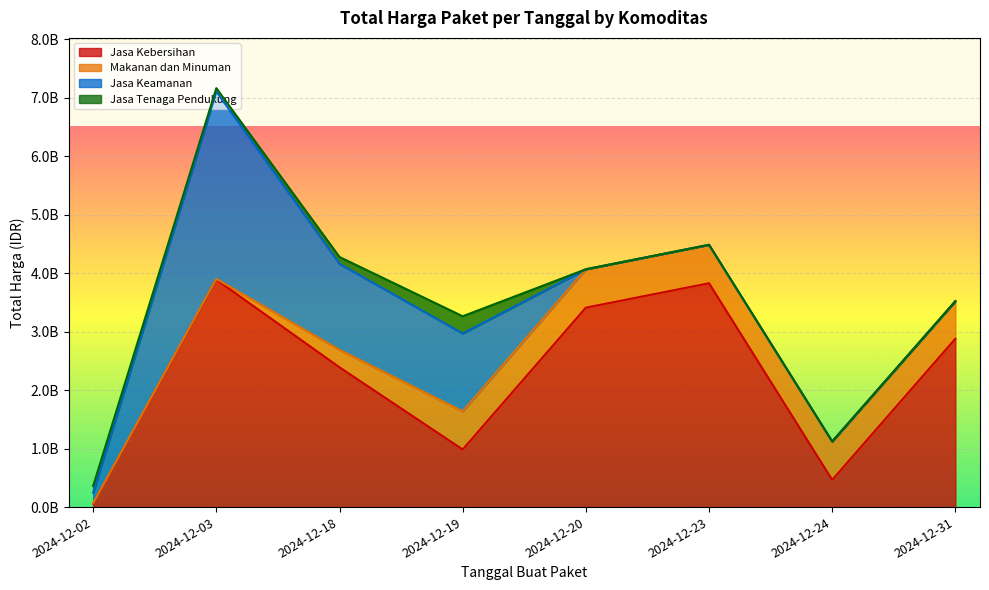

At which category is the sum across all series the highest?

2024-12-03